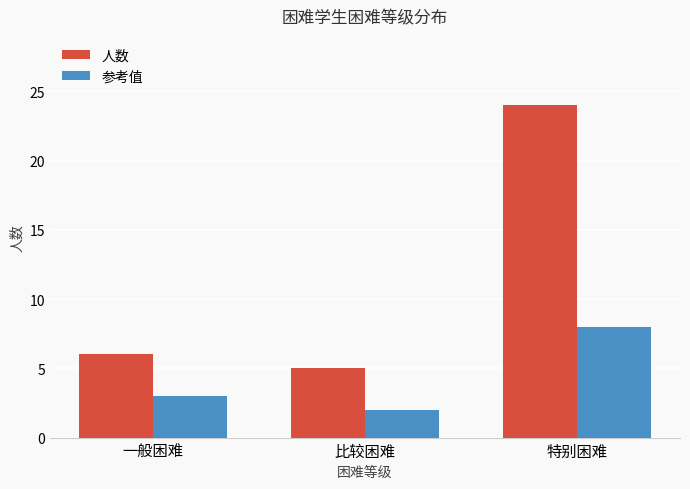

Reading left to right, what are all the values shown in this chart?

人数: 6	5	24
参考值: 3	2	8